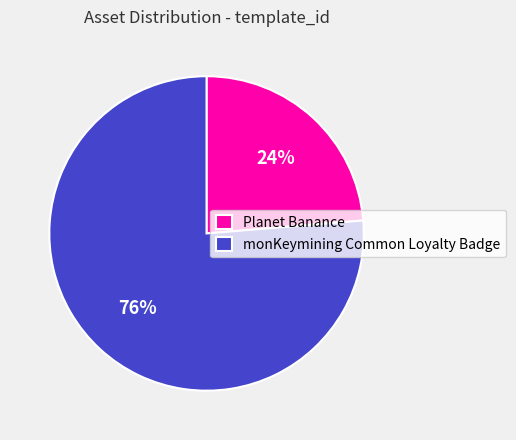

Rank the categories by value from lowest to highest.

Planet Banance, monKeymining Common Loyalty Badge